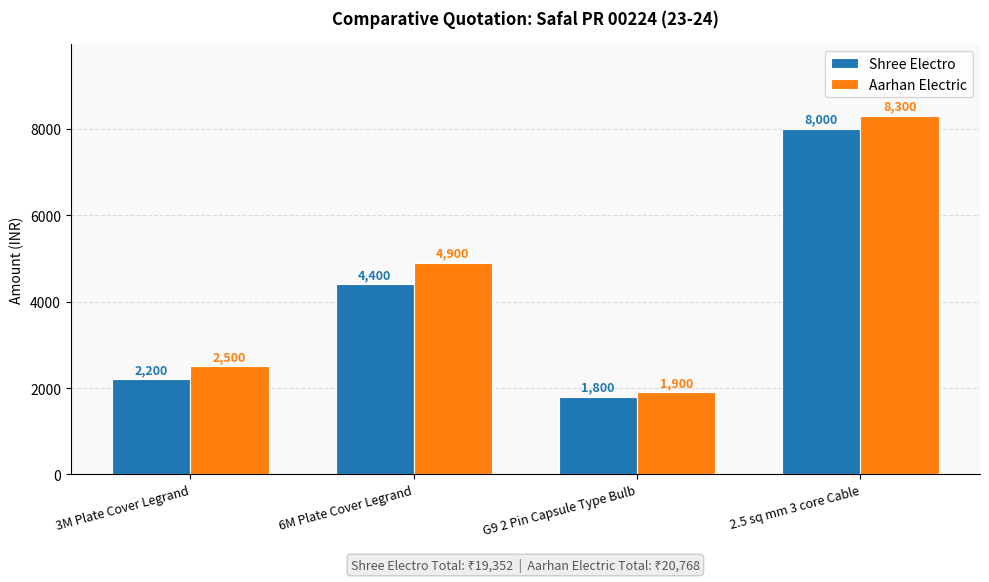

How many values in the Shree Electro series are below 4400?

2